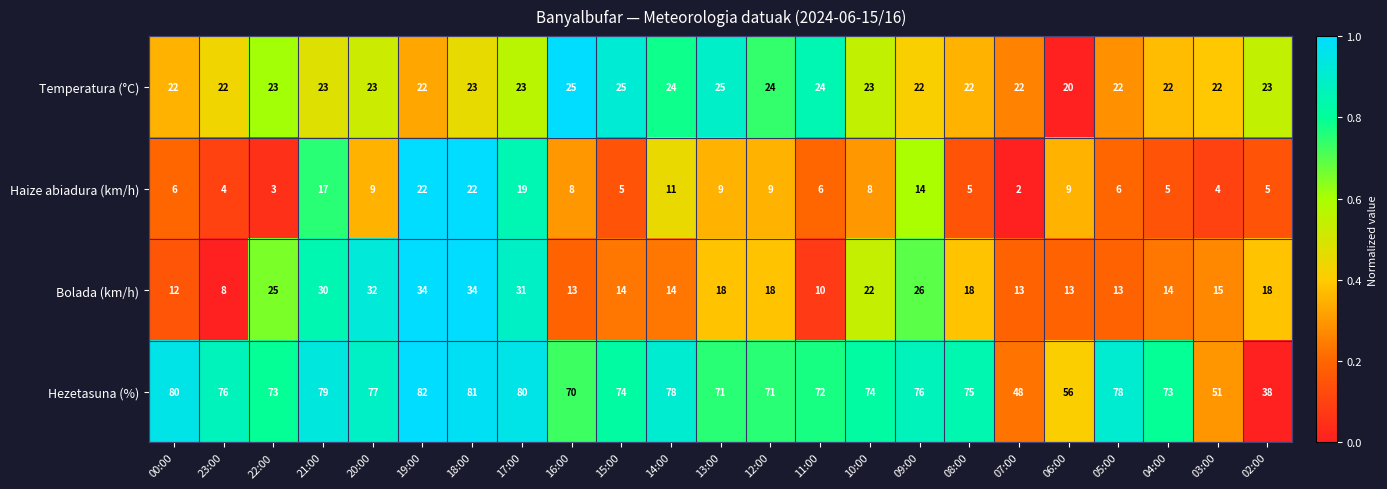

The Bolada (km/h) series shows 24 at 13:00. True or false?

False